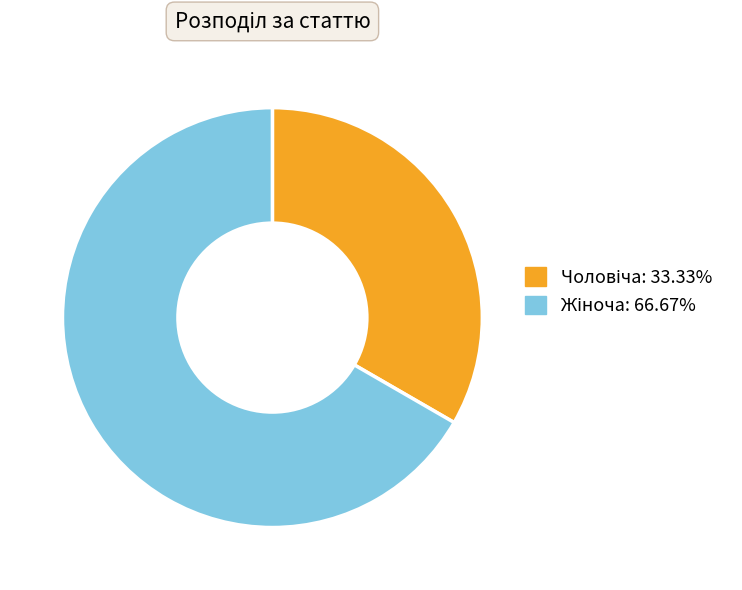

Does any single category account for the majority?

Yes